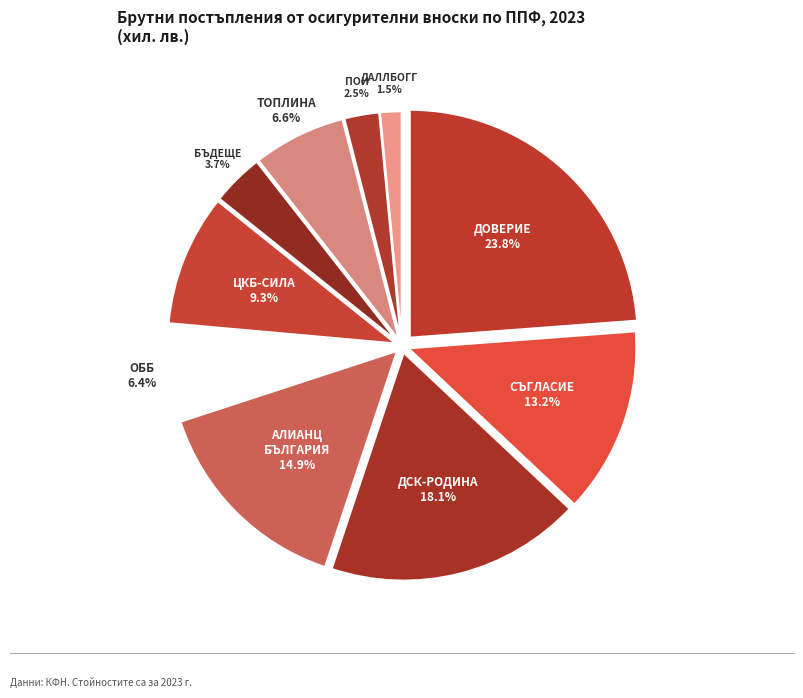

Is ТОПЛИНА the majority of the pie?

No